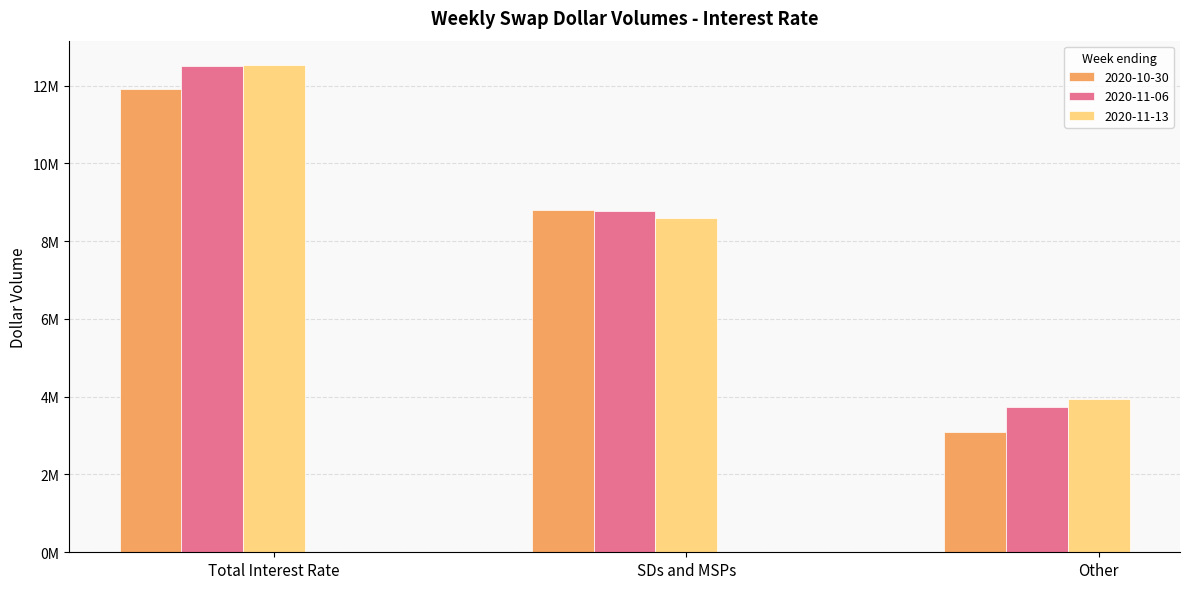

What is the smallest value displayed?

3092826